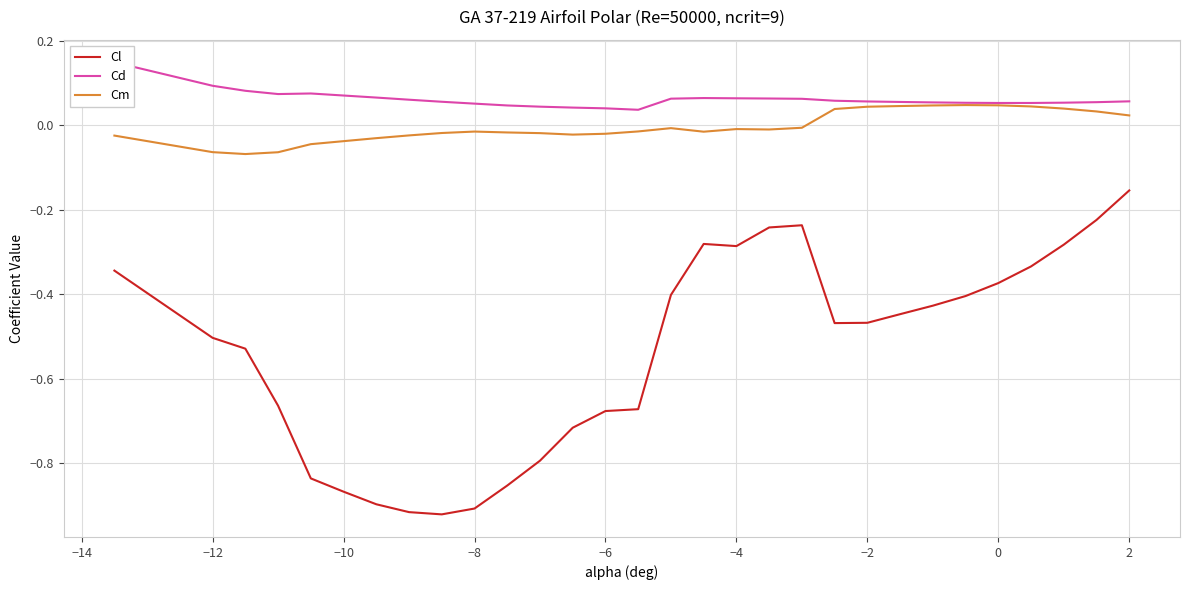

The value of Cl at 0 is -0.5. True or false?

False